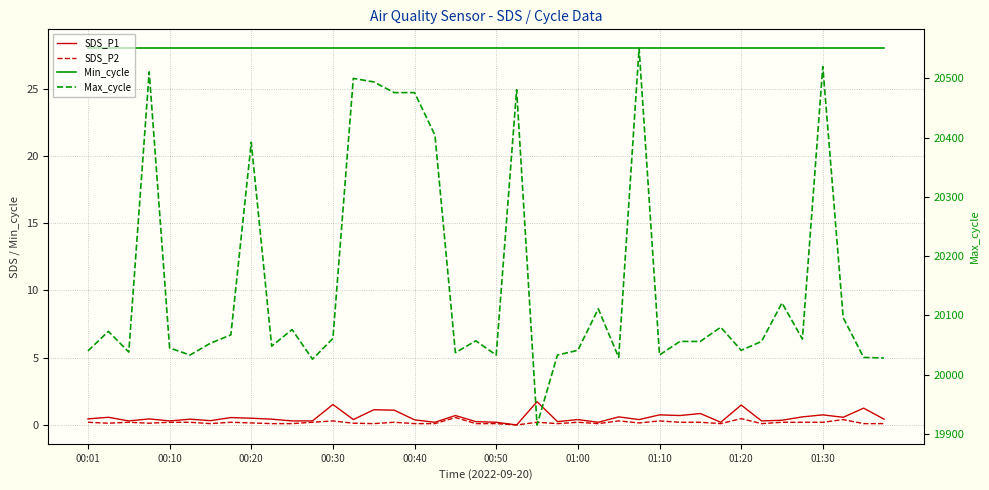

Which has a higher value, 21 or 33?

33